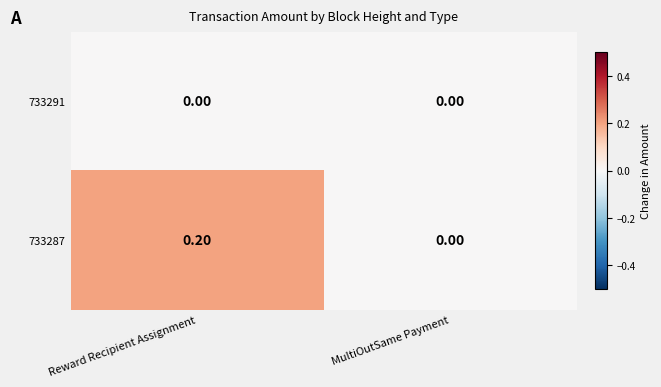

Which series changed the most between Reward Recipient Assignment and MultiOutSame Payment?

733287